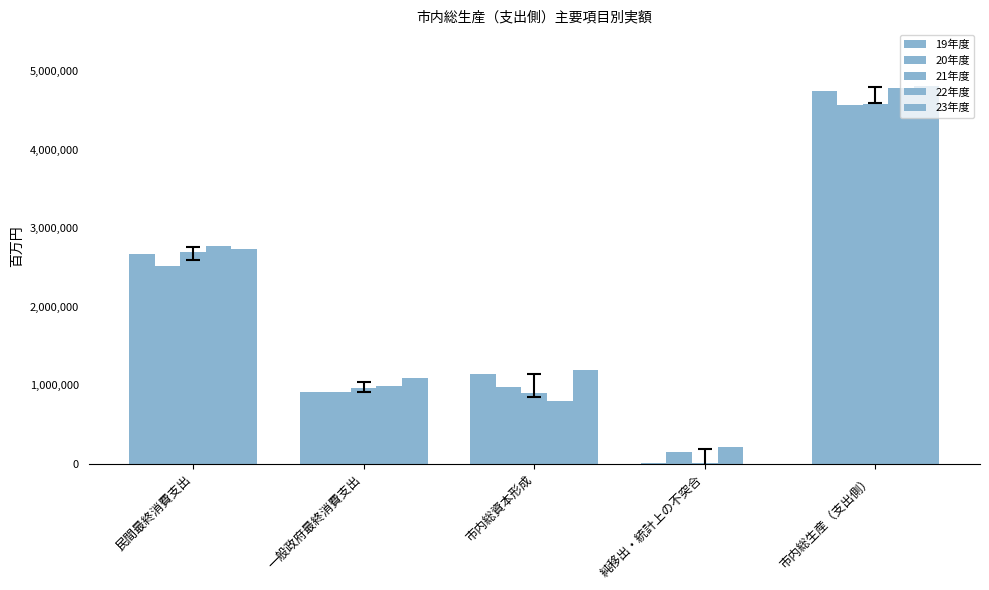

Reading left to right, extract all data points from this chart.

19年度: 2675169	916012	1146154	11875	4749209
20年度: 2525807	914396	975083	154134	4569419
21年度: 2698506	968273	904681	10029	4581489
22年度: 2770433	994234	804063	219669	4788399
23年度: 2731064	1097142	1190685	-206362	4812530